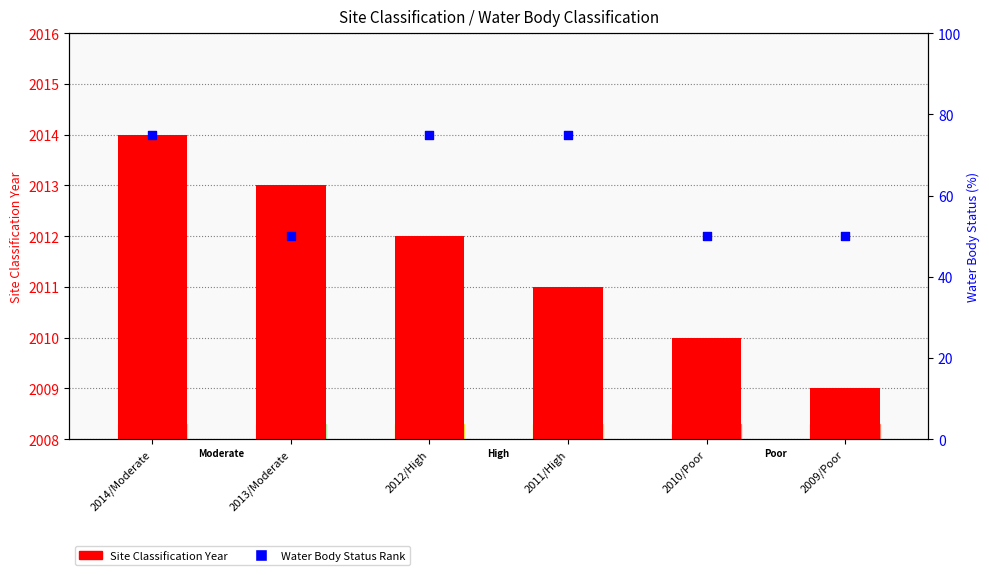

Which series contains the highest Y value?

Site Classification Year